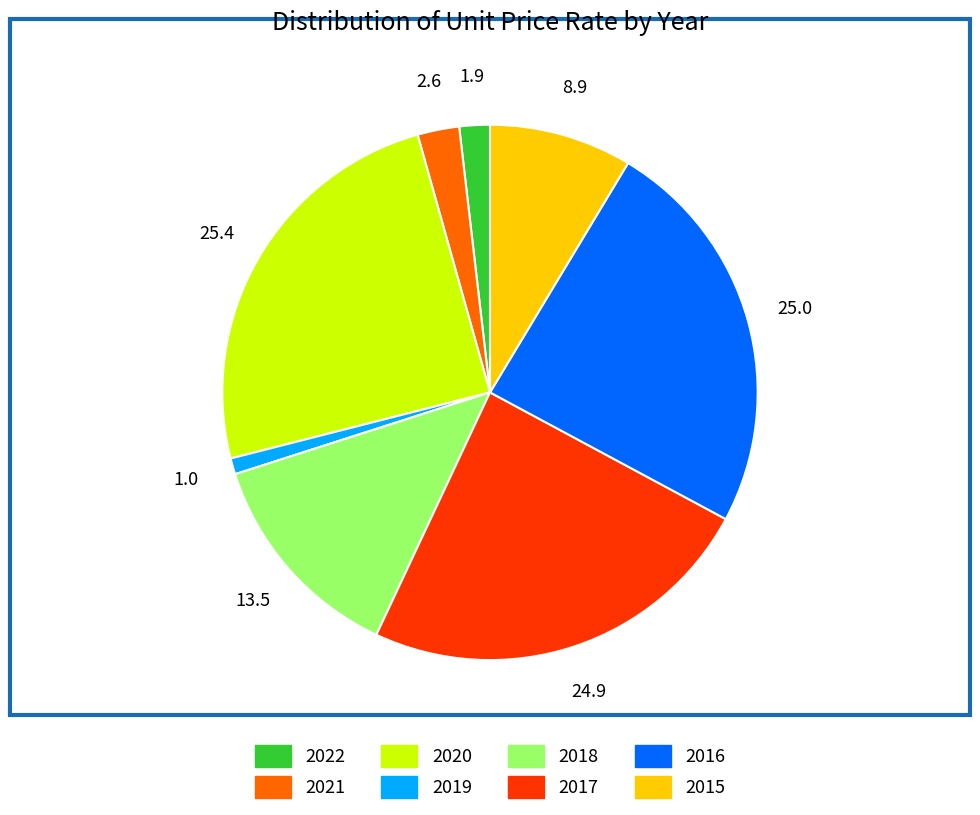

Is there a majority slice in this chart?

No